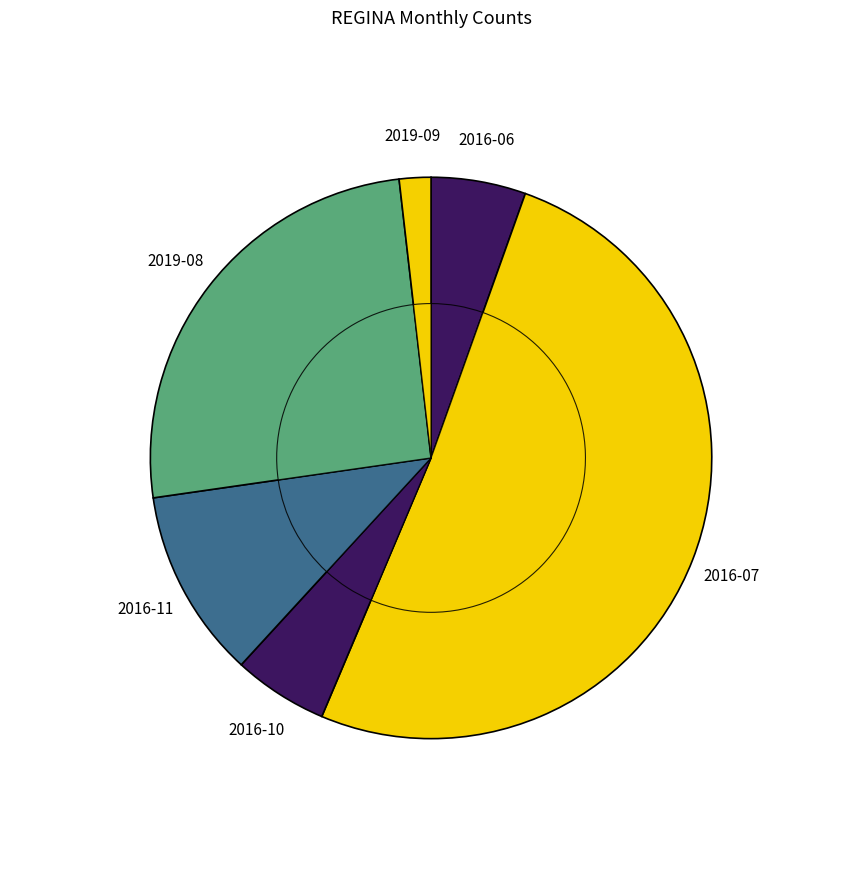

Which category has the smallest portion of the pie?

2019-09